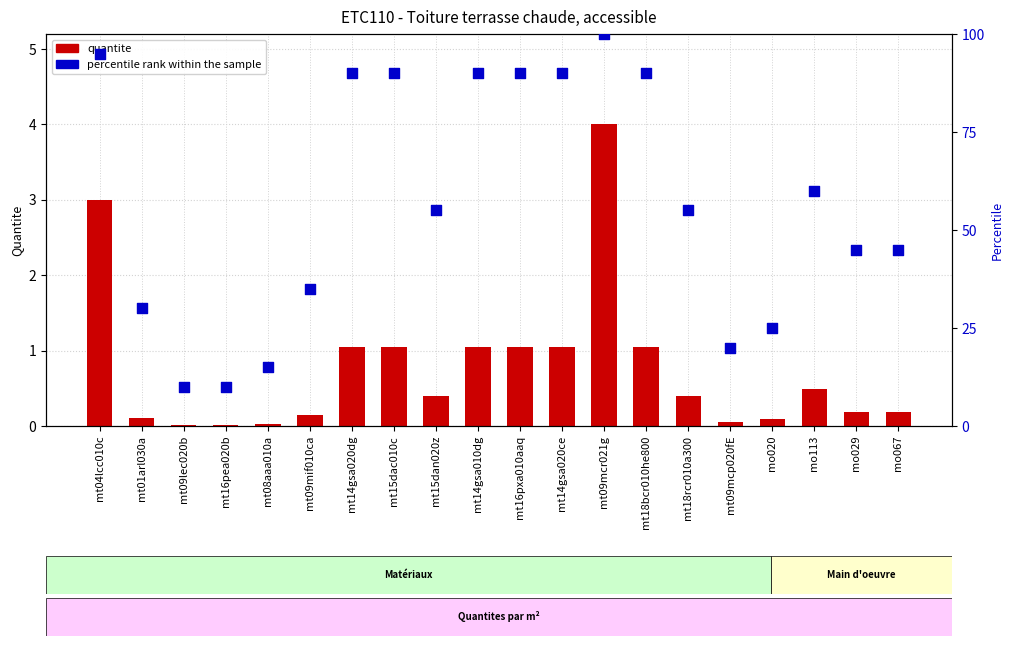

At how many categories does at least one series exceed 99?

1